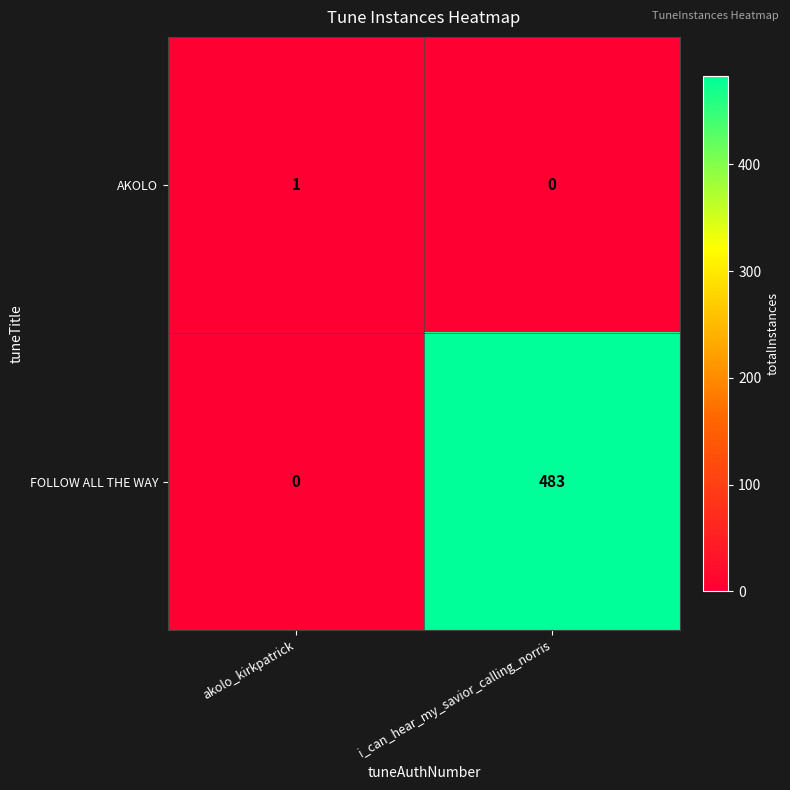

Which series has the largest total across all categories?

FOLLOW ALL THE WAY